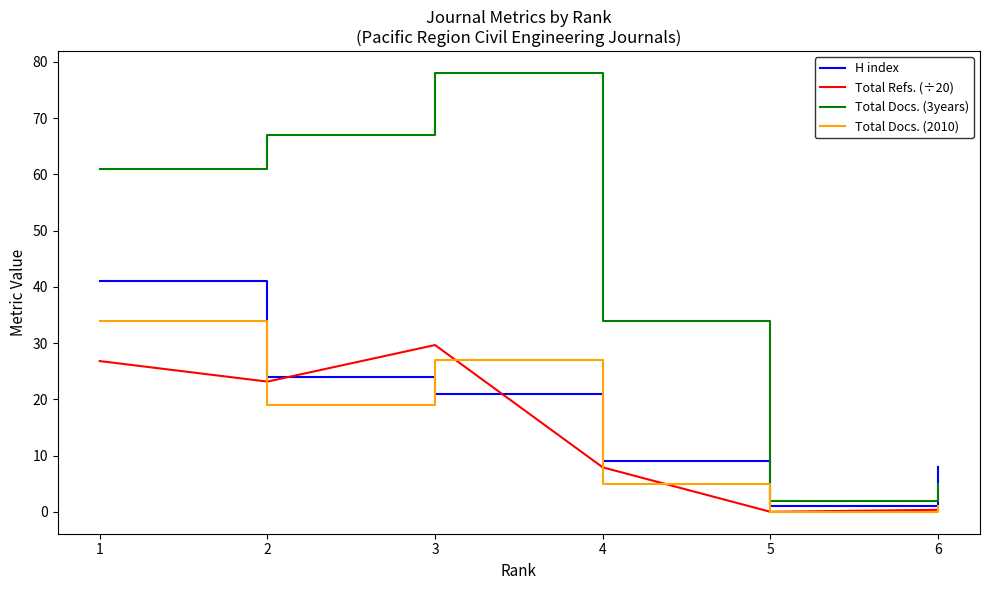

What is the maximum value for Total Docs. (2010)?

34.0